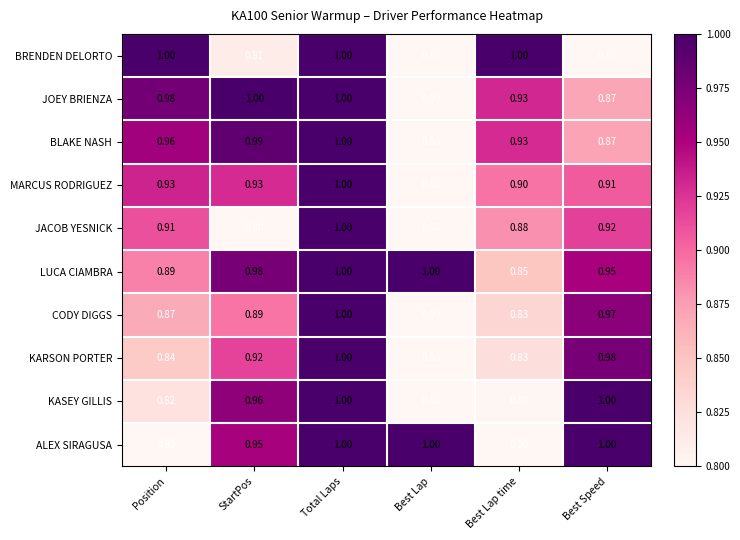

Where is MARCUS RODRIGUEZ nearest to the value 0?

Best Lap